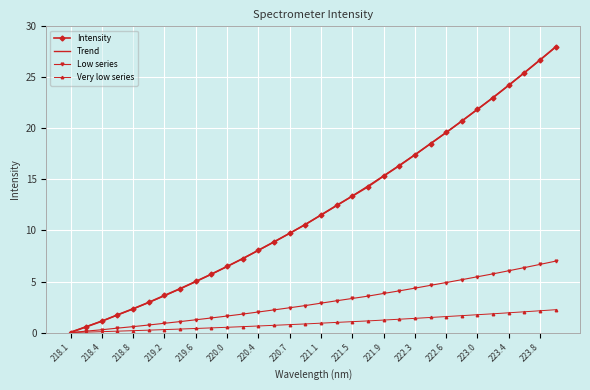

True or false: Trend and Low series cross at least once.

False